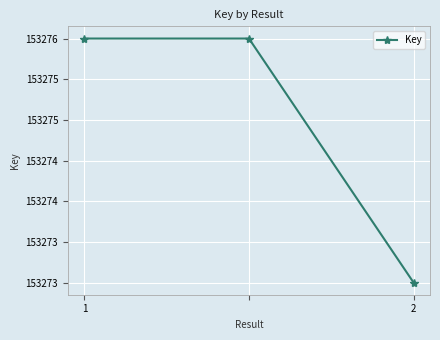

How many values are between 153273 and 153276?

3